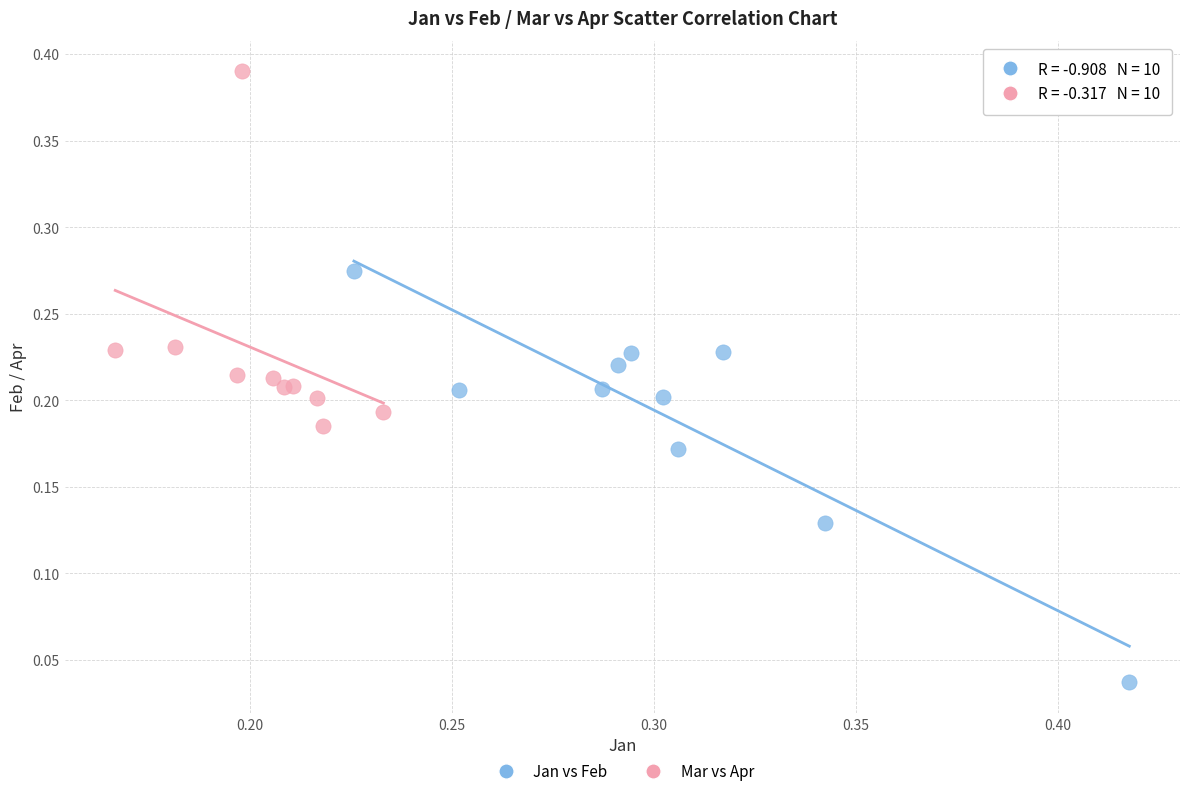

Which series has the largest Y range (max minus min)?

Jan vs Feb